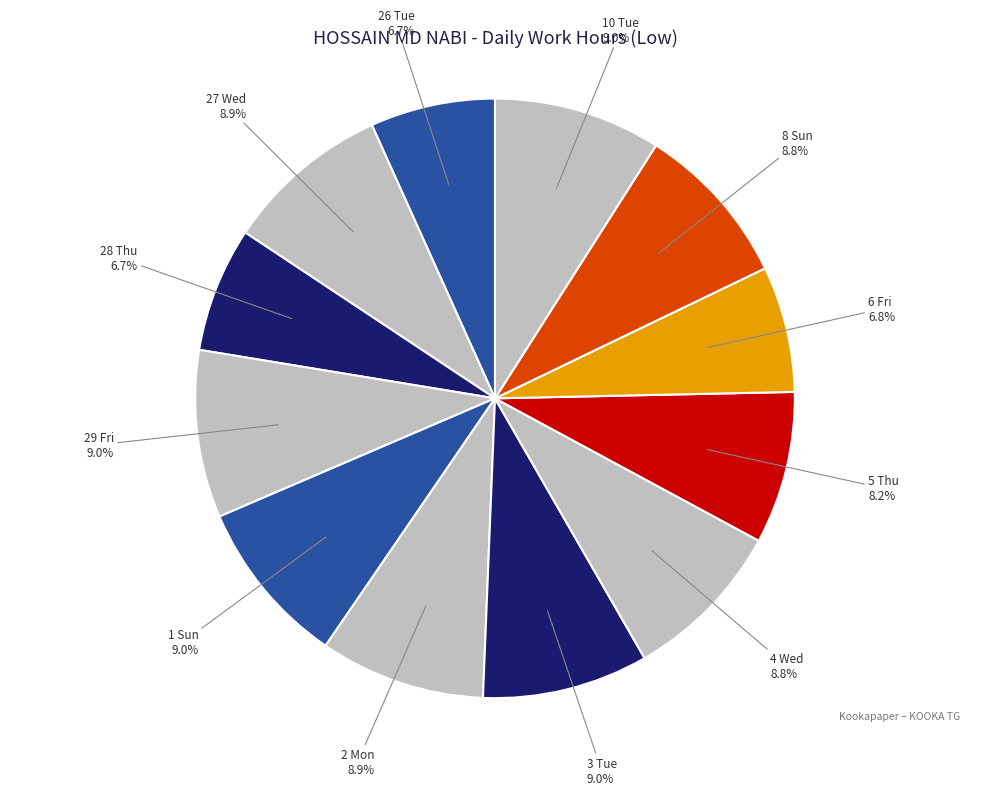

Is the sum of 2 Mon and 29 Fri greater than half?

No